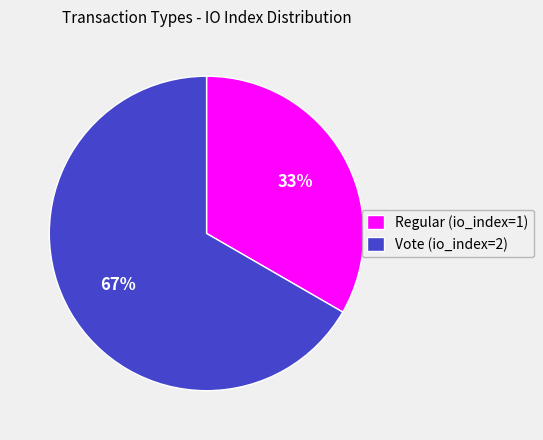

Does Regular (io_index=1) account for over 50% of the chart?

No